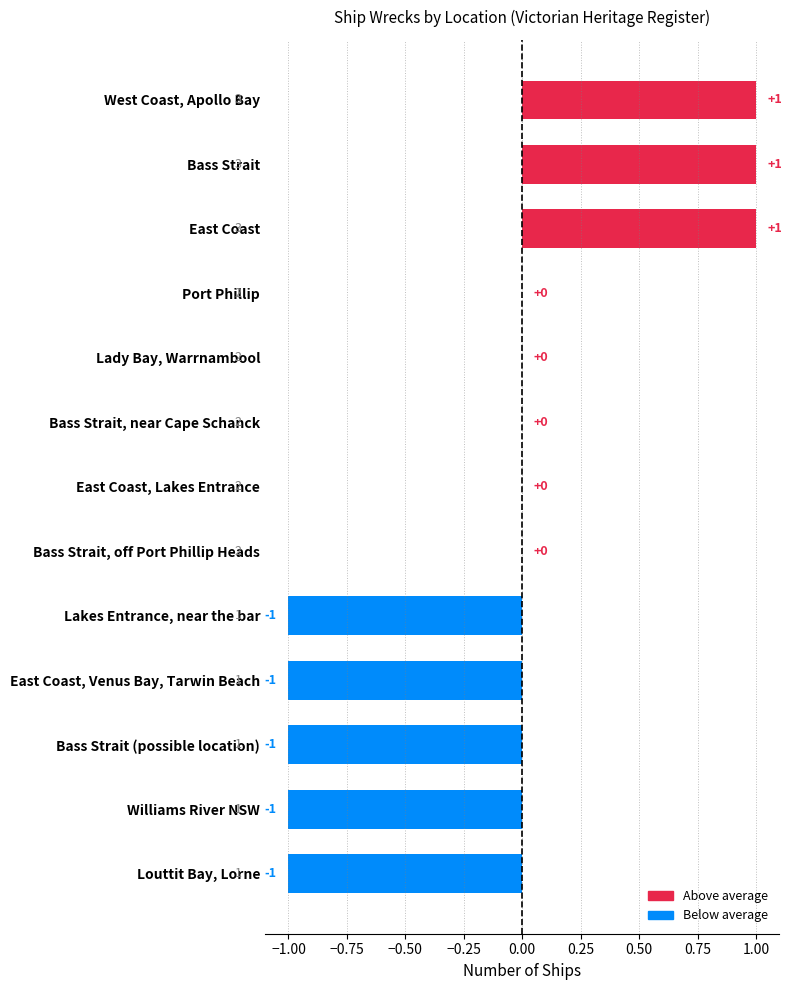

Which has a higher value, Lakes Entrance, near the bar or Bass Strait, near Cape Schanck?

Bass Strait, near Cape Schanck